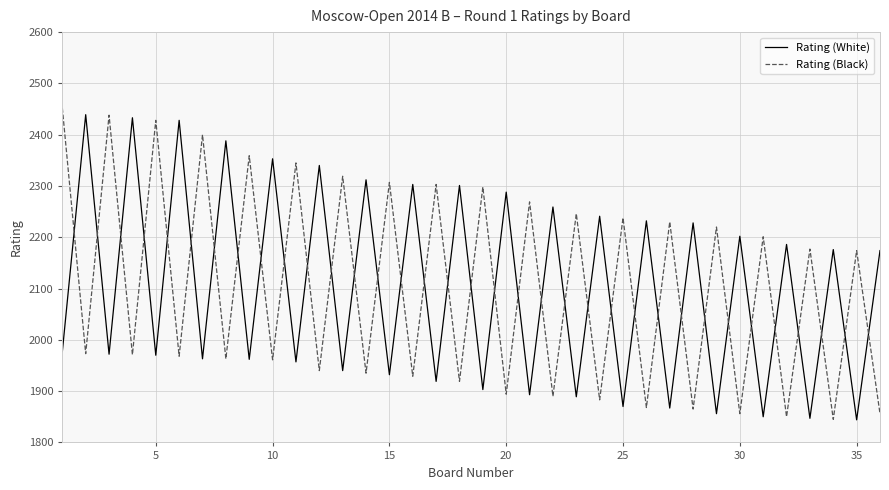

How many series are shown in this chart?

2